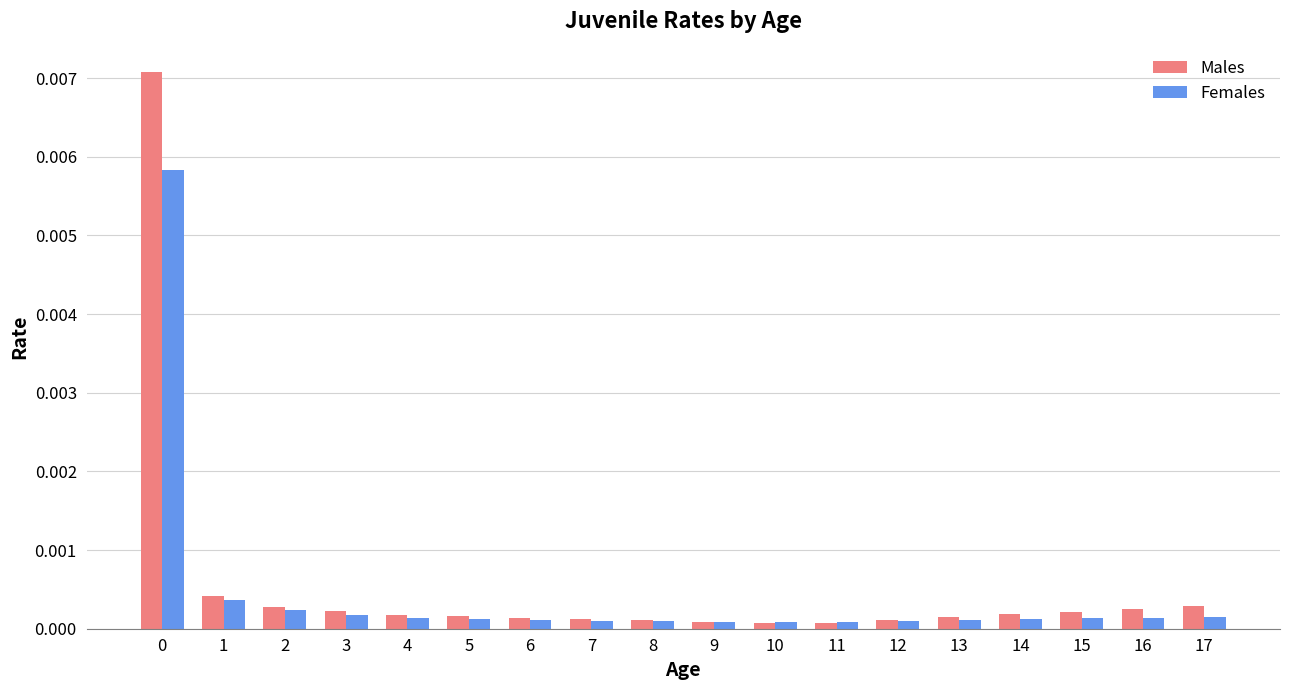

At how many categories does at least one series exceed 0?

18